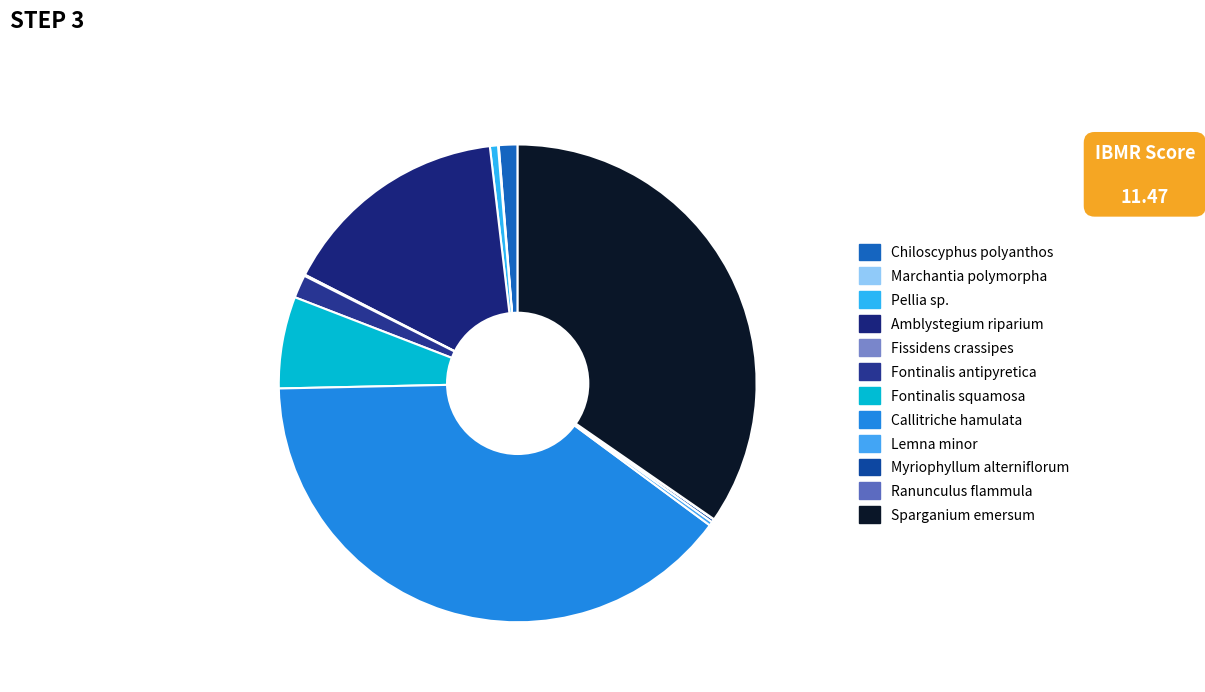

Combined, do Amblystegium riparium and Myriophyllum alterniflorum account for over 50%?

No